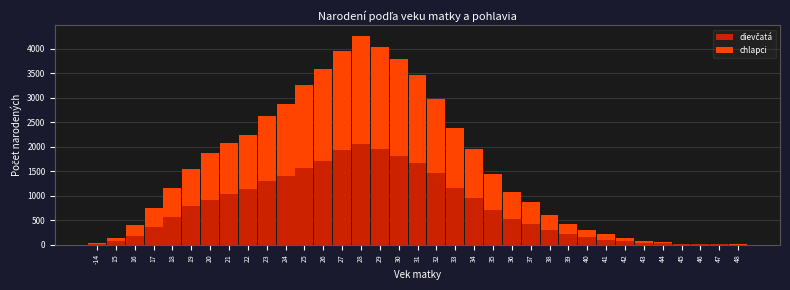

At which category is the sum across all series the highest?

28